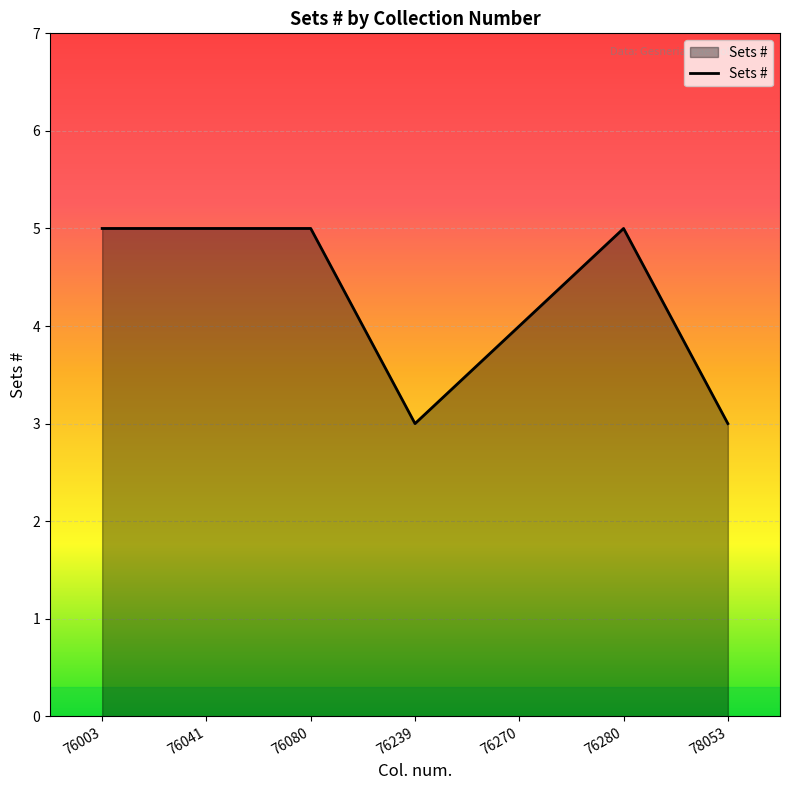

Does the chart have visible grid lines?

Yes